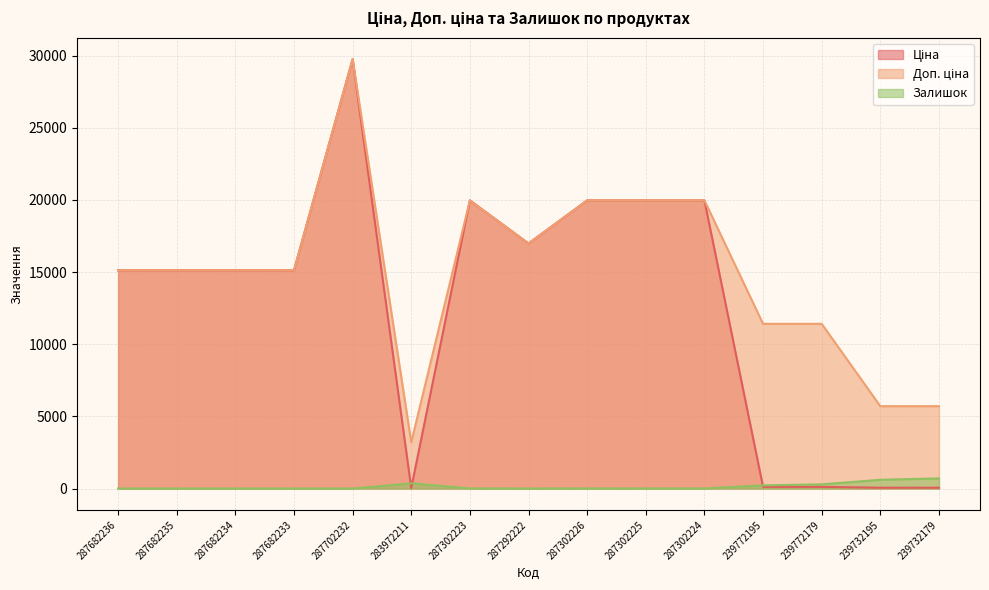

Reading left to right, list all the values displayed in this chart.

Ціна: 15120.0	15120.0	15120.0	15120.0	29747.2	32.0	19964.2	16976.3	19964.2	19964.2	19964.2	114.1	114.1	57.0	57.0
Доп. ціна: 15120.0	15120.0	15120.0	15120.0	29747.2	3205.0	19964.2	16976.3	19964.2	19964.2	19964.2	11410.0	11410.0	5705.0	5705.0
Залишок: 0.0	0.0	0.0	0.0	0.0	360.0	7.0	1.0	7.0	5.0	3.0	218.0	290.0	606.0	702.0